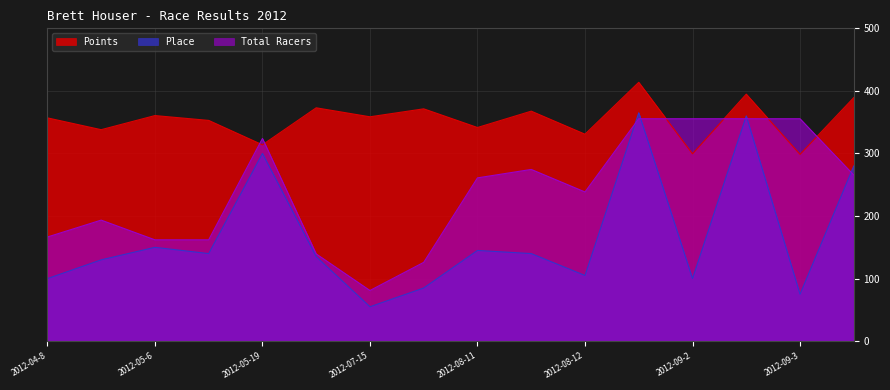

Between 2012-07-4 and 2012-07-21, which series saw the biggest shift?

Place